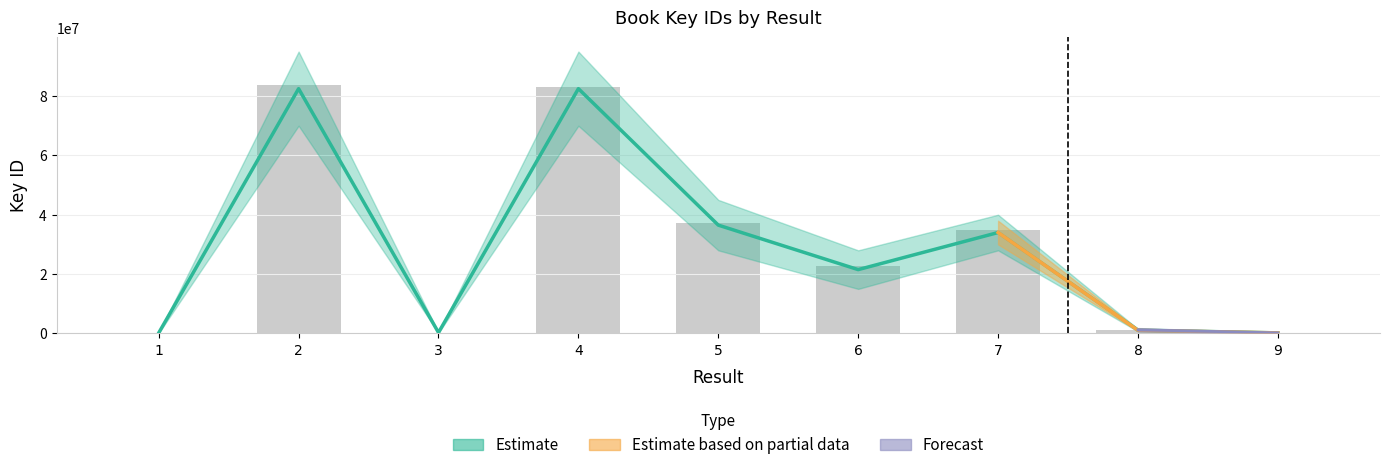

Does the chart contain stacked bars?

No